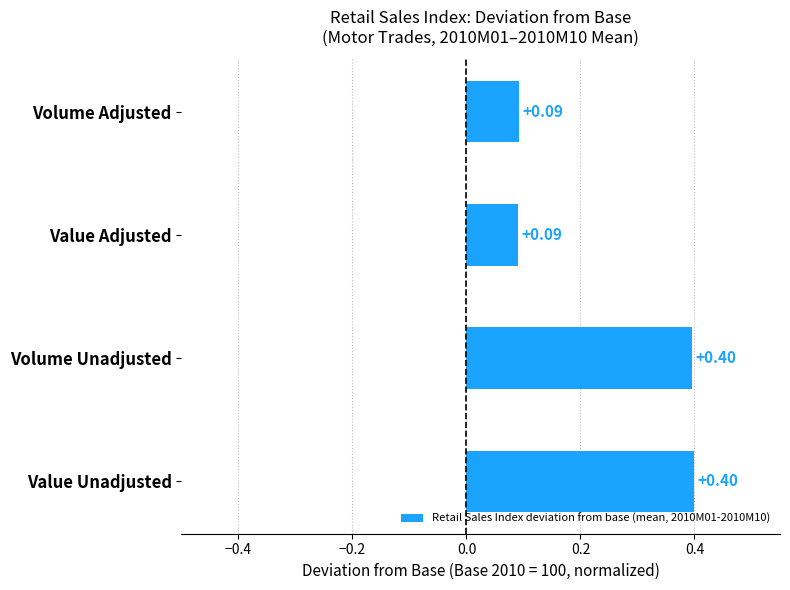

What is the sum of the values at Value Adjusted and Value Unadjusted?

0.5